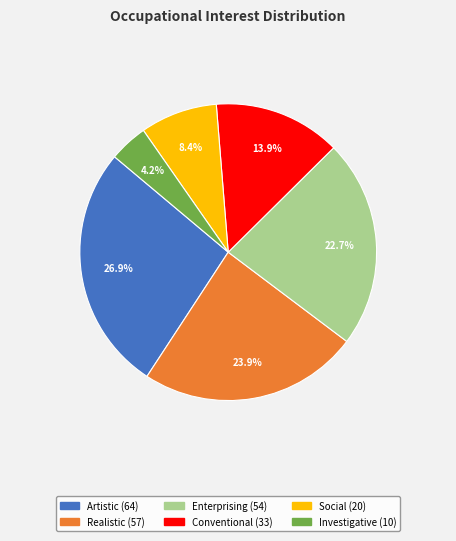

Which slice is the smallest?

Investigative